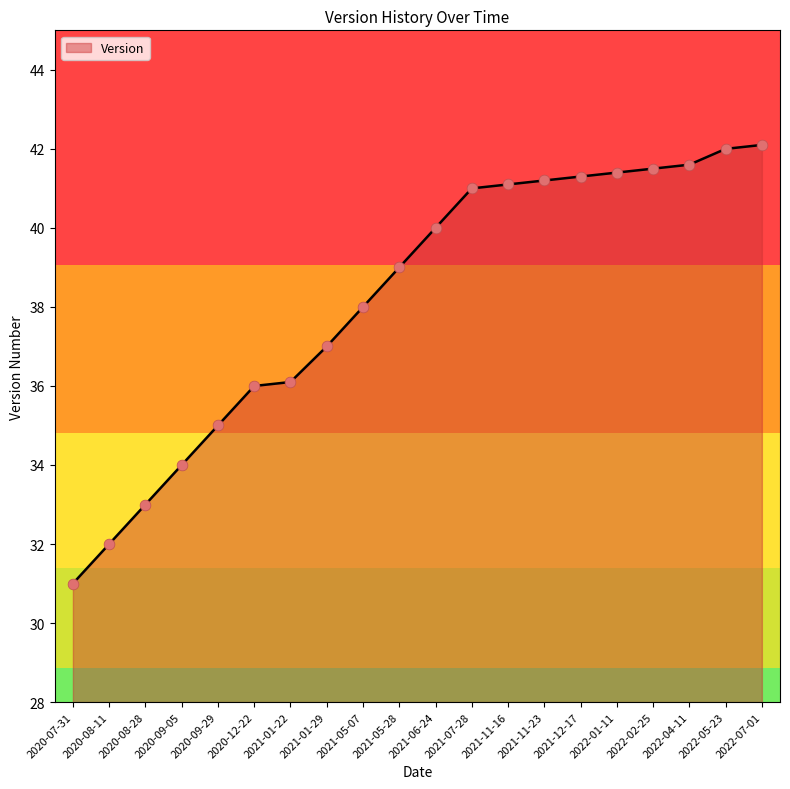

Between 2020-12-22 and 2021-06-24, which is larger?

2021-06-24